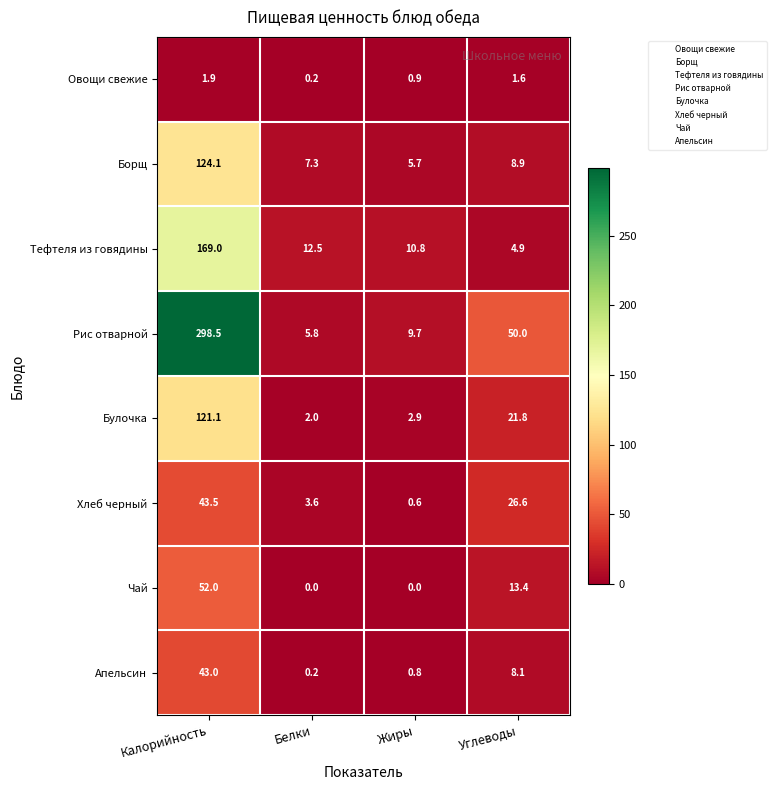

How many categories are shown in the chart?

4